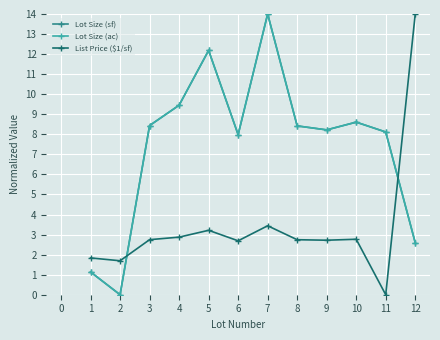

What is the difference between the maximum and minimum values in the Lot Size (sf) series?

14.0